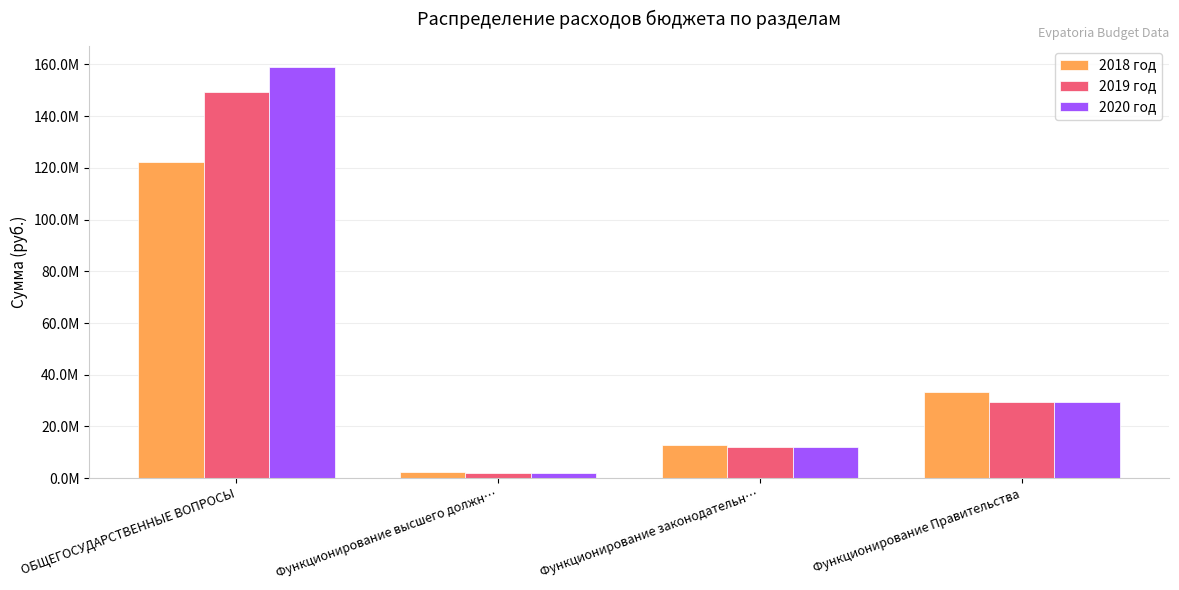

True or false: 2018 год has a value of 2402743.0 at Функционирование высшего должн….

True